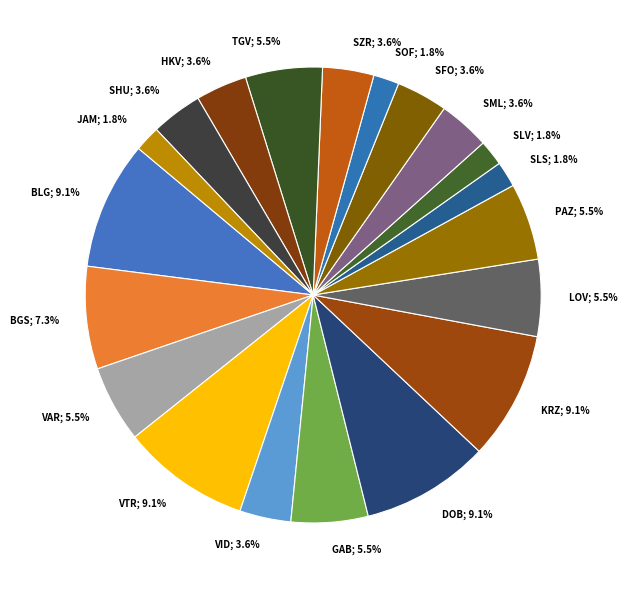

How many slices are in this pie chart?

20